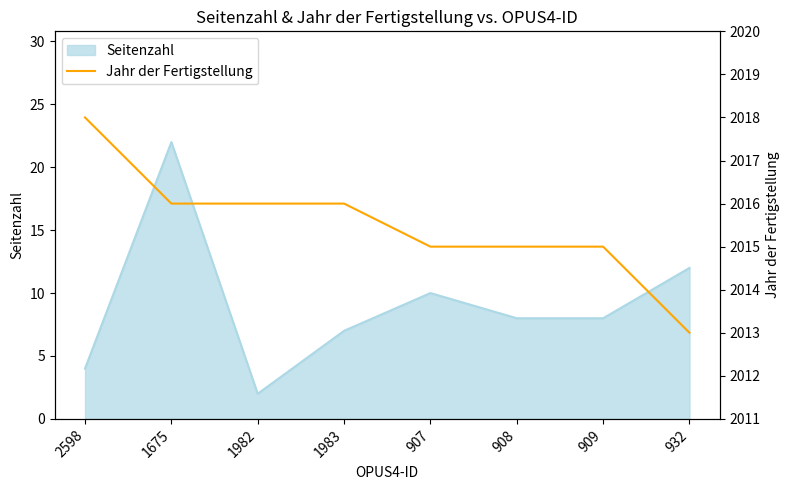

True or false: the data shows 1097 at 908.

False